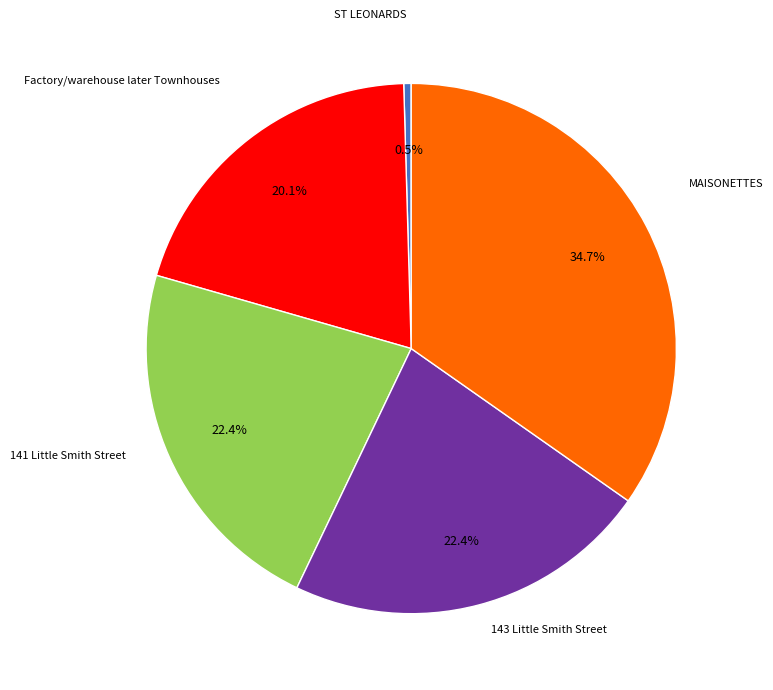

To the nearest percent, what is the combined percentage of MAISONETTES and Factory/warehouse later Townhouses?

55%